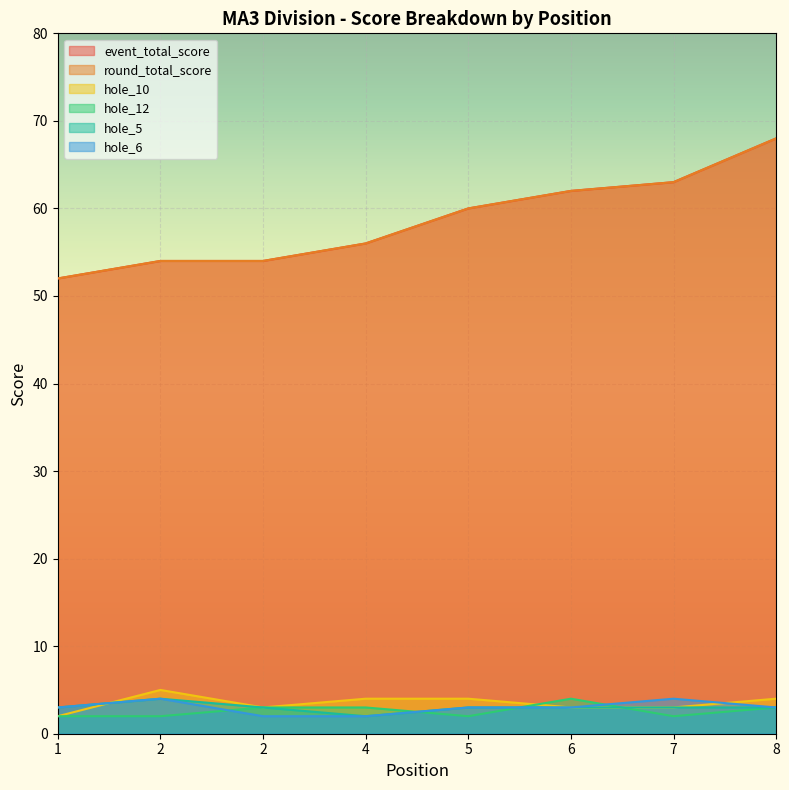

What is the difference between the maximum and minimum values in the round_total_score series?

16